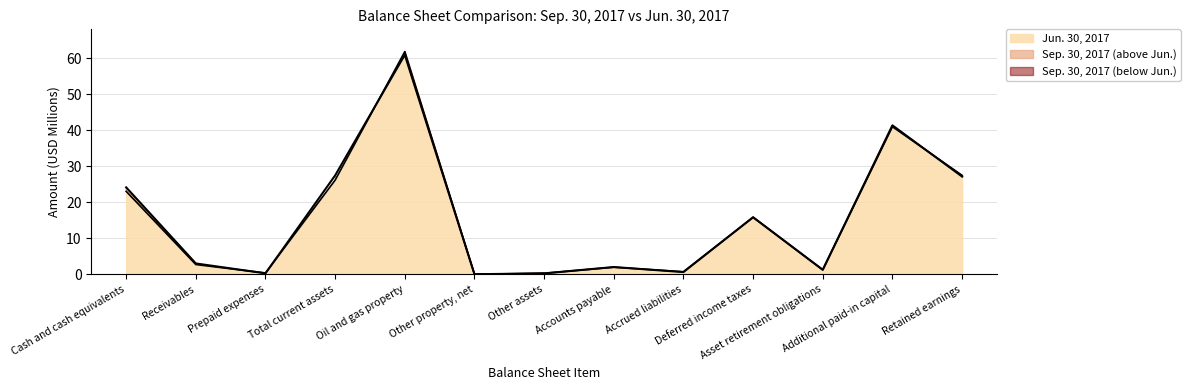

What is the difference between the Sep. 30, 2017 values at Oil and gas property and Additional paid-in capital?

19.6